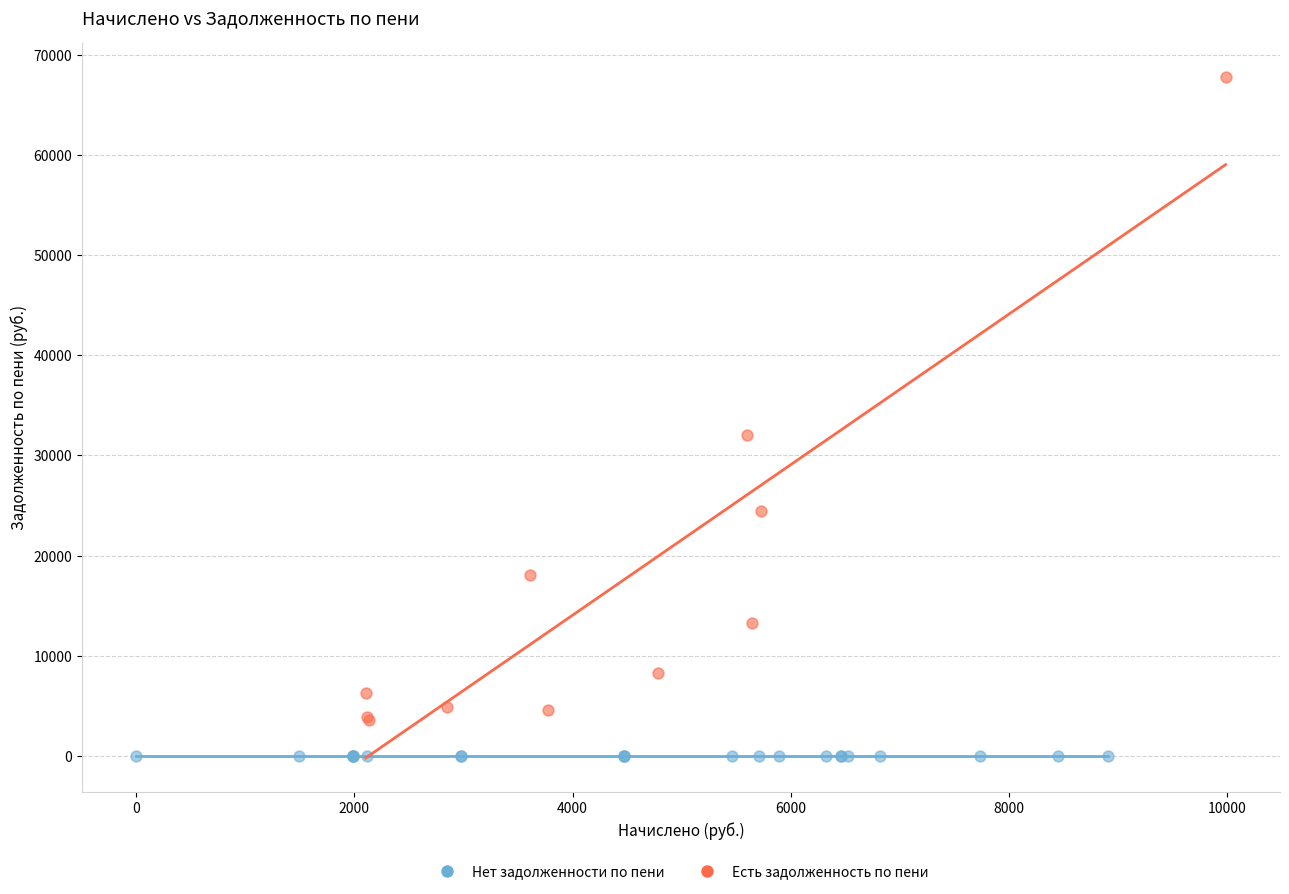

Which series reaches the minimum Y coordinate?

Нет задолженности по пени